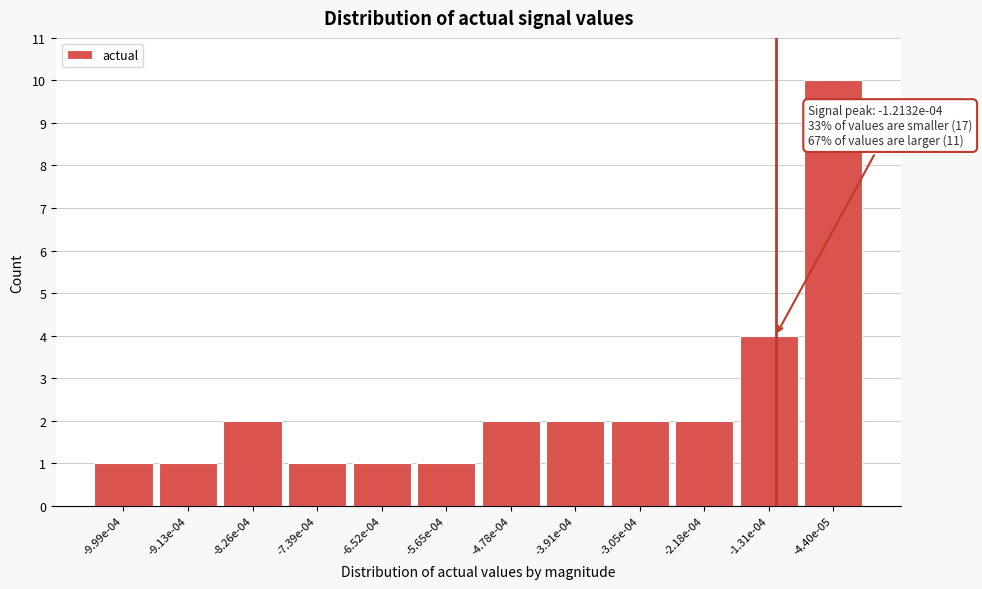

Reading right to left, what are all the values shown in this chart?

10	4	2	2	2	2	1	1	1	2	1	1